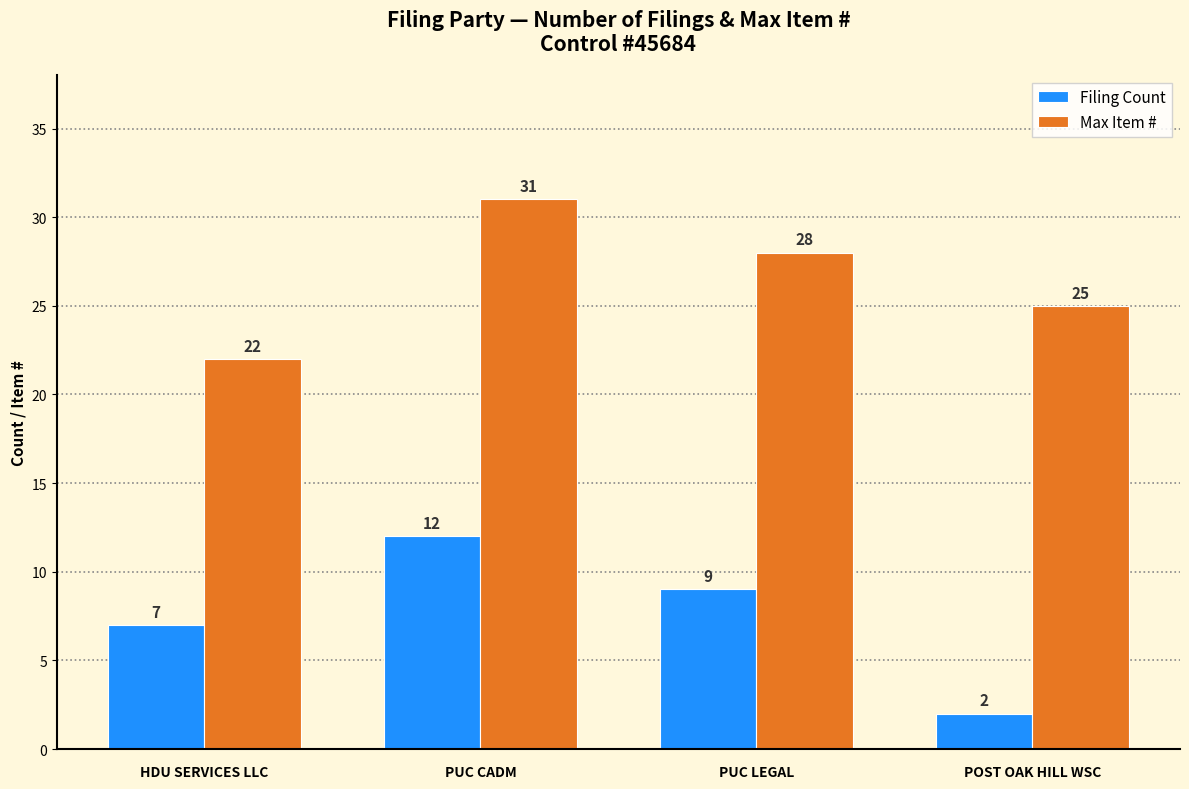

List the labels in order of Filing Count value, smallest first.

POST OAK HILL WSC, HDU SERVICES LLC, PUC LEGAL, PUC CADM